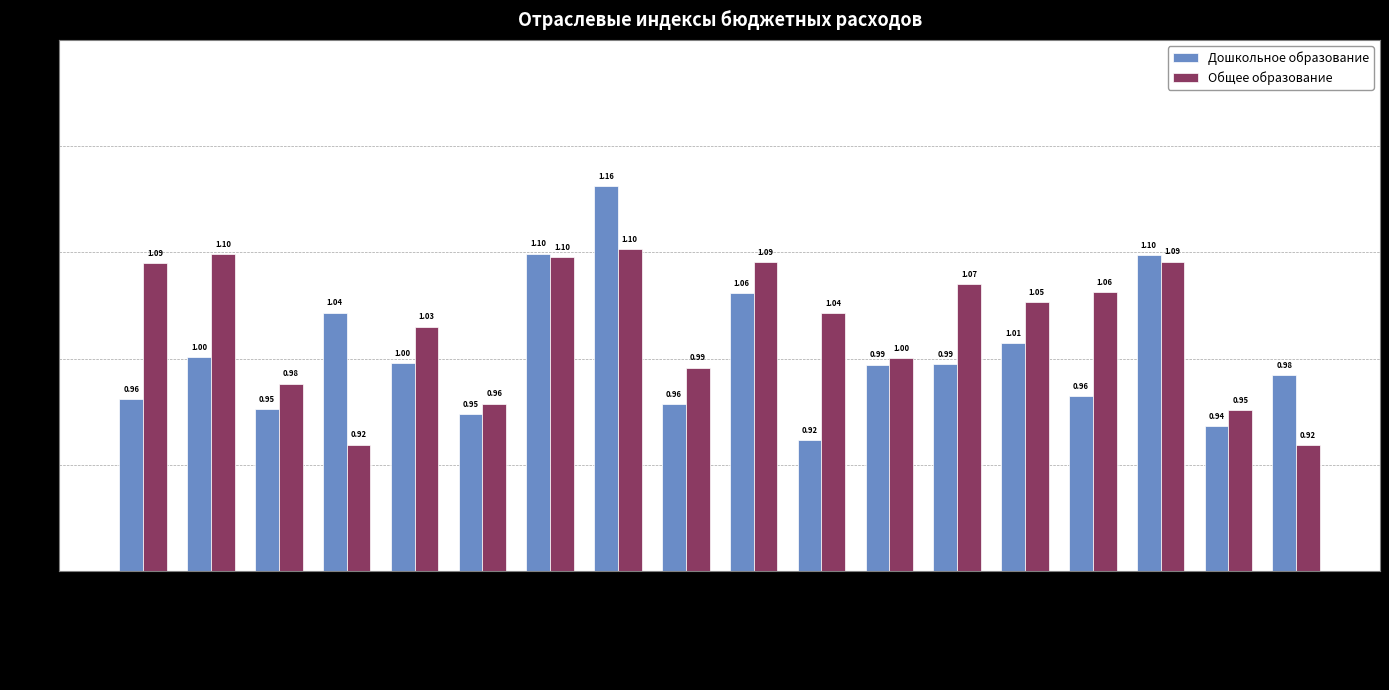

At which category is the sum across all series the highest?

Киришский